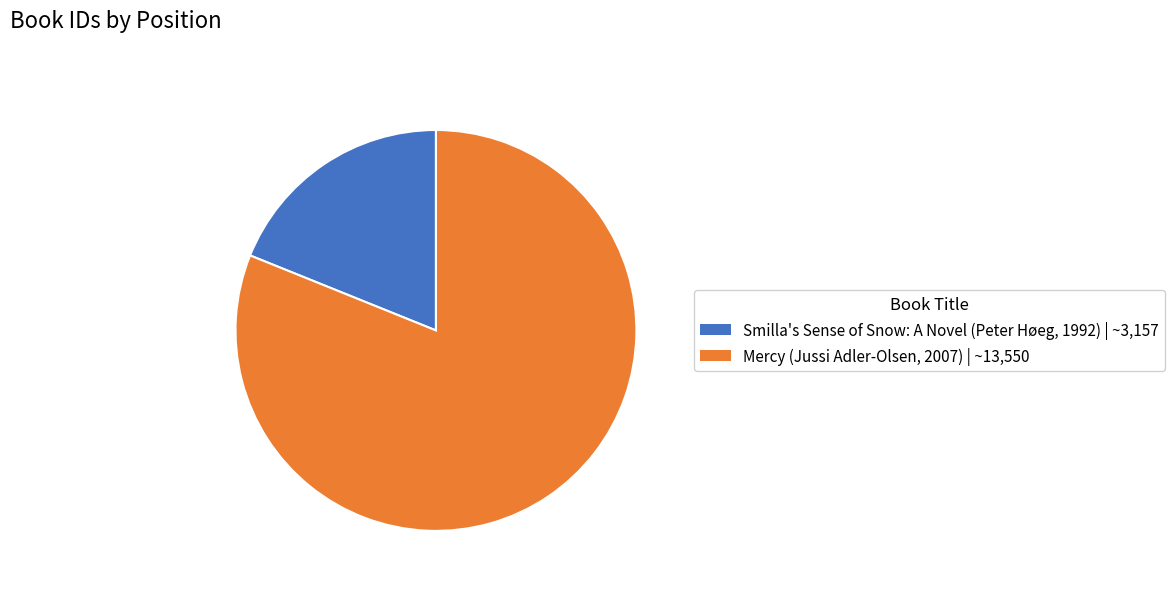

The Smilla's Sense of Snow: A Novel slice represents 19% of the pie. True or false?

True